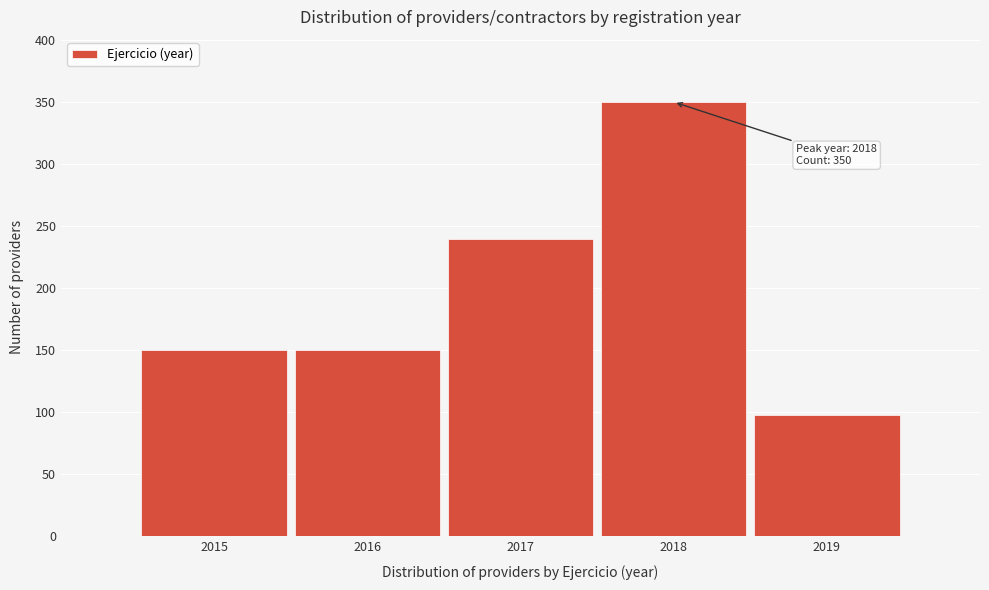

Reading left to right, what are all the values shown in this chart?

150	150	240	350	98